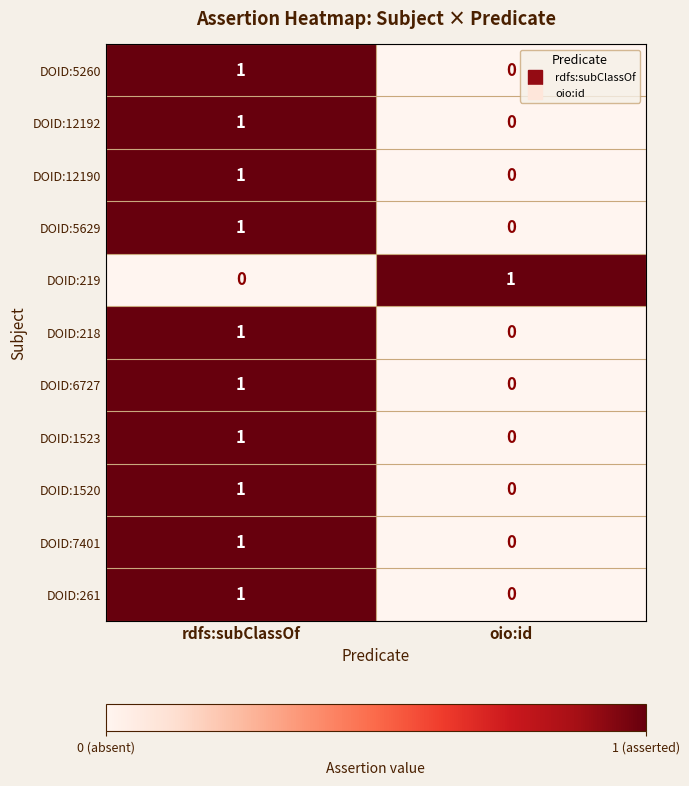

At how many categories does at least one series exceed 0?

2